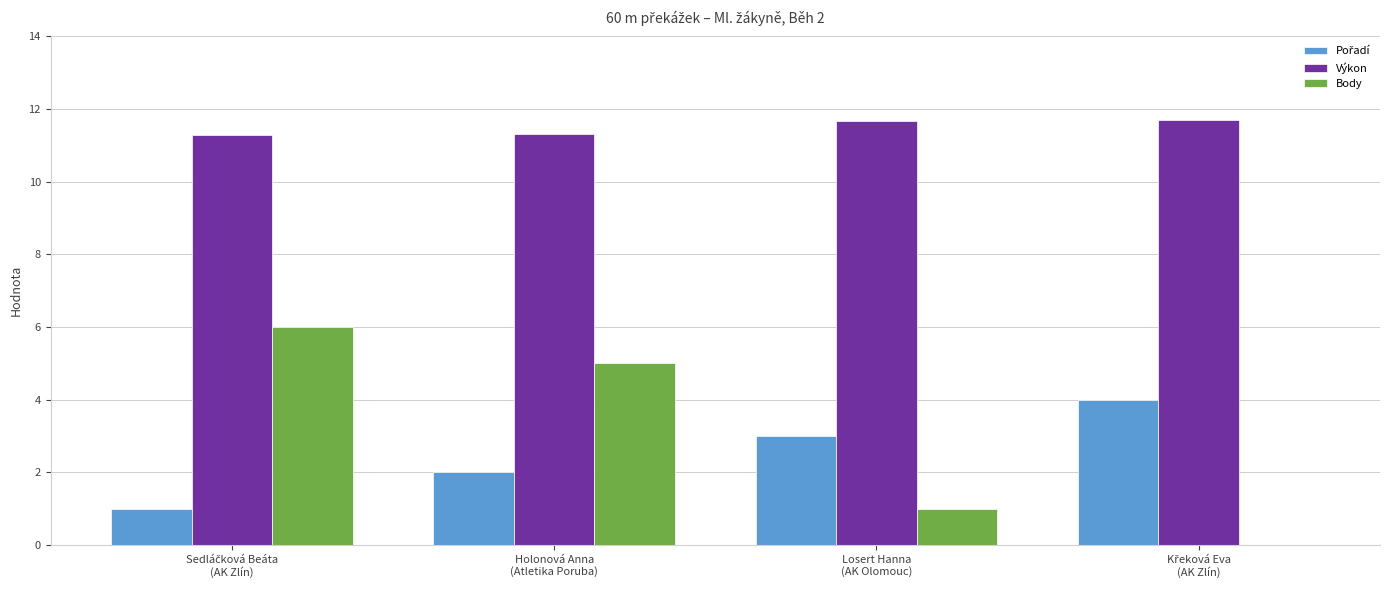

What is the maximum value for Výkon?

11.7